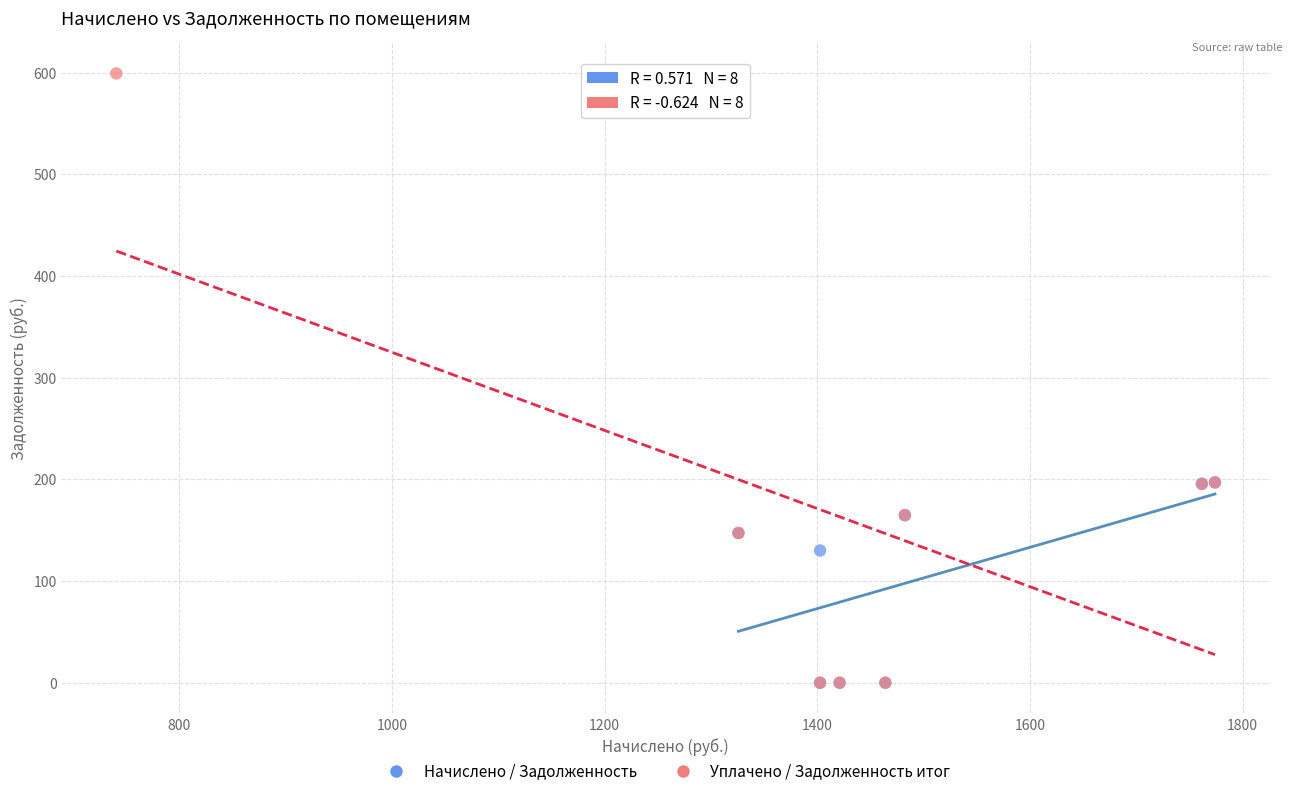

Which series reaches the maximum Y coordinate?

Уплачено / Задолженность итог